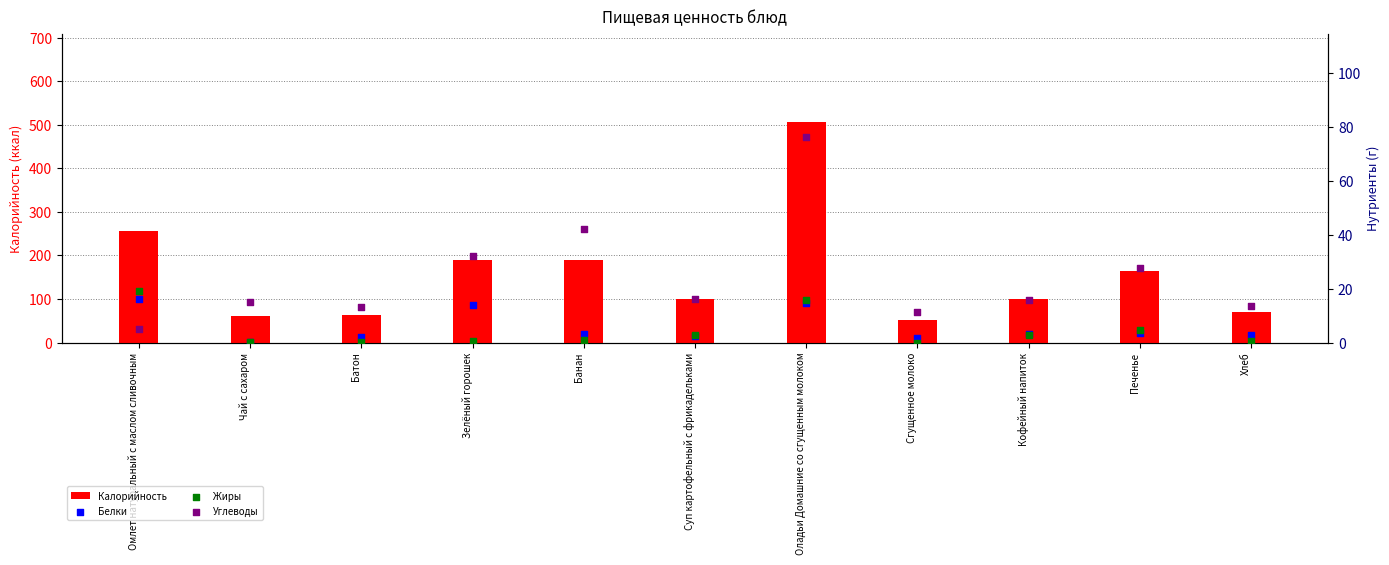

Which series reaches the minimum Y coordinate?

Жиры